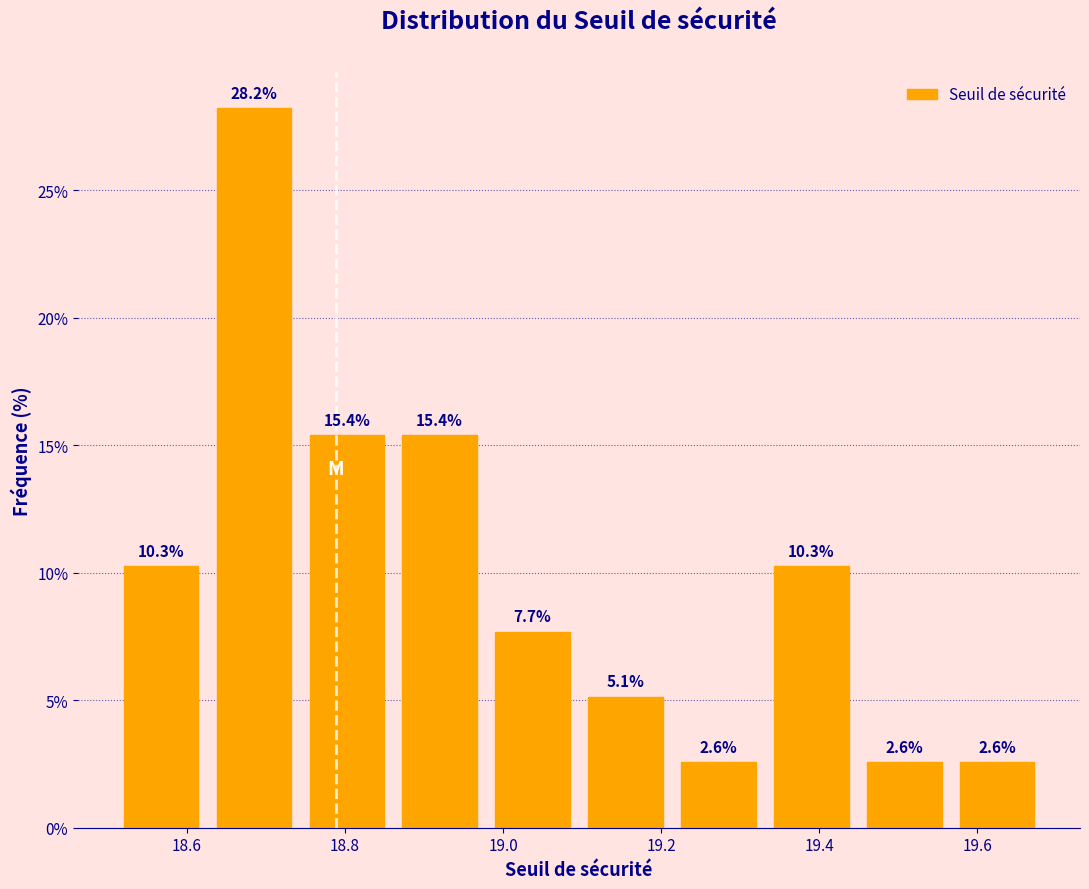

Reading left to right, transcribe this chart: for each bar, give the range it covers on the x-axis and its height. The bar edges are not printed on the chart, so give them approximately, as read against the axis.

18.50 to 18.62: 10.3
18.62 to 18.74: 28.2
18.74 to 18.86: 15.4
18.86 to 18.98: 15.4
18.98 to 19.10: 7.7
19.10 to 19.22: 5.1
19.22 to 19.34: 2.6
19.34 to 19.44: 10.3
19.44 to 19.56: 2.6
19.56 to 19.68: 2.6